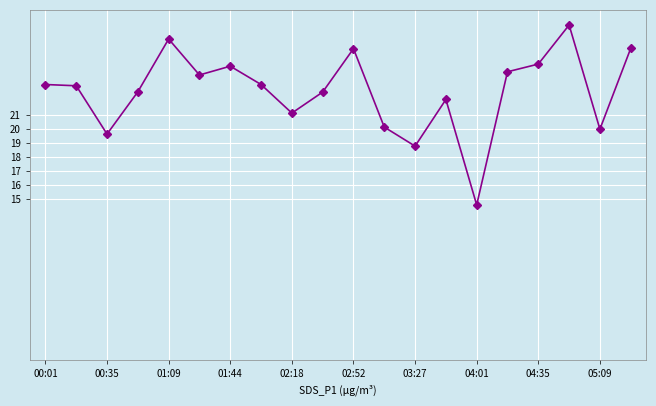

How many points are lower than both their immediate neighbors (excluding endpoints)?

6